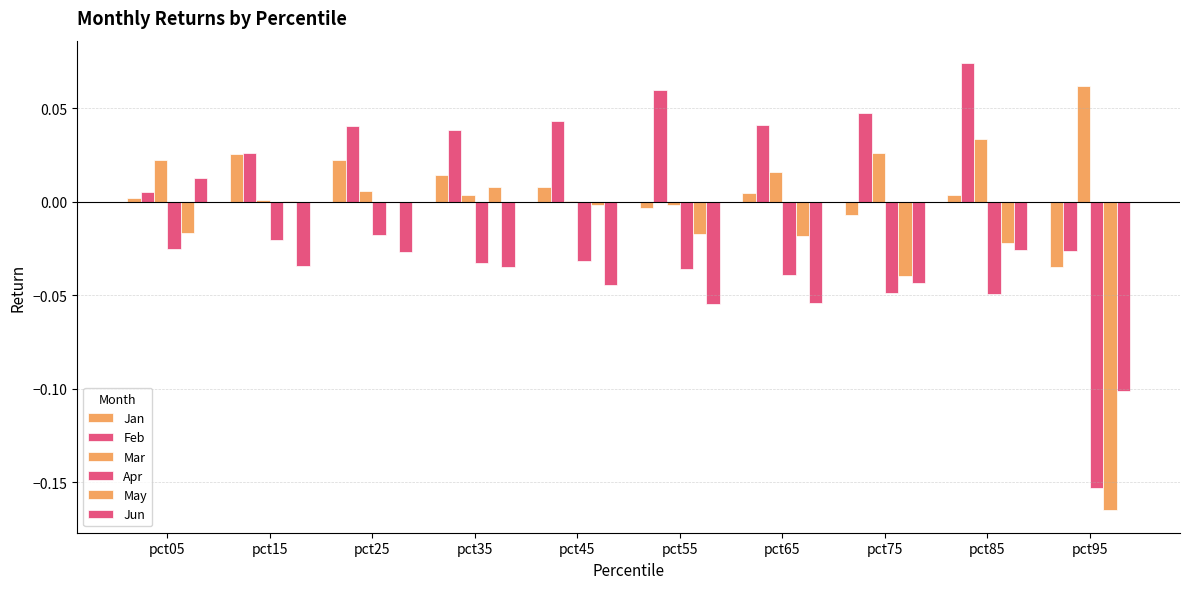

Reading left to right, transcribe all the data shown in this chart.

Jan: 0.0	0.0	0.0	0.0	0.0	-0.0	0.0	-0.0	0.0	-0.0
Feb: 0.0	0.0	0.0	0.0	0.0	0.1	0.0	0.0	0.1	-0.0
Mar: 0.0	0.0	0.0	0.0	0.0	-0.0	0.0	0.0	0.0	0.1
Apr: -0.0	-0.0	-0.0	-0.0	-0.0	-0.0	-0.0	-0.0	-0.0	-0.2
May: -0.0	0.0	0.0	0.0	-0.0	-0.0	-0.0	-0.0	-0.0	-0.2
Jun: 0.0	-0.0	-0.0	-0.0	-0.0	-0.1	-0.1	-0.0	-0.0	-0.1